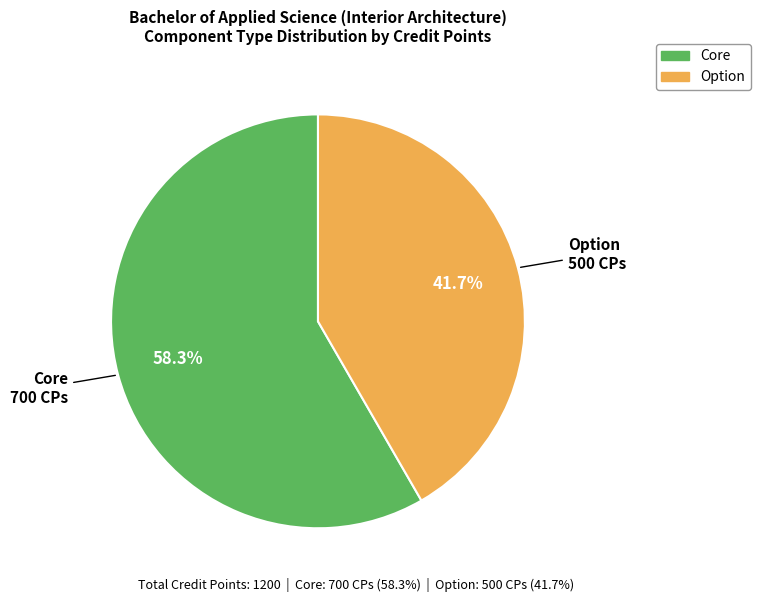

To the nearest percent, what is the combined percentage of Core and Option?

100%